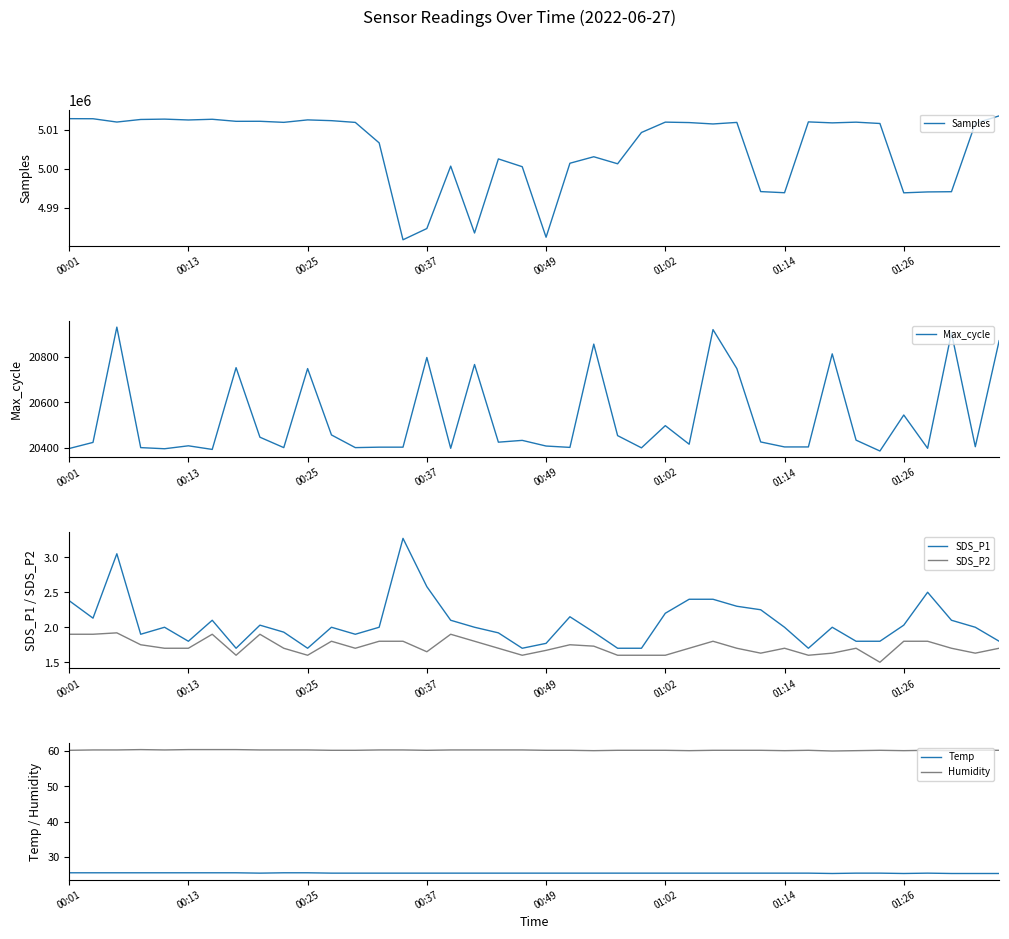

True or false: SDS_P2 and Humidity intersect in this chart.

False